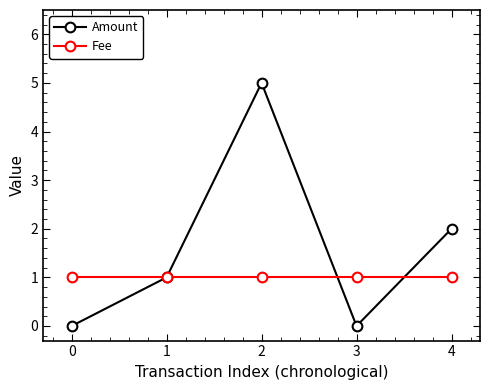

At which category does Amount reach its first local valley?

3